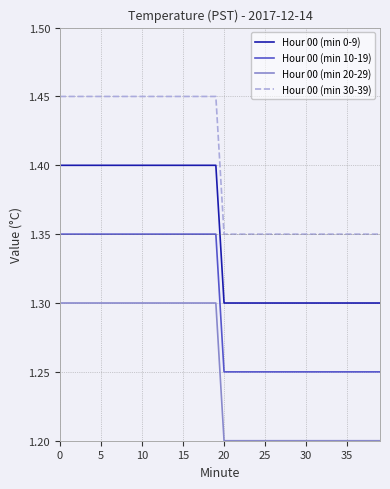

Rank the series by their maximum value, from highest to lowest.

Hour 00 (min 30-39), Hour 00 (min 0-9), Hour 00 (min 10-19), Hour 00 (min 20-29)